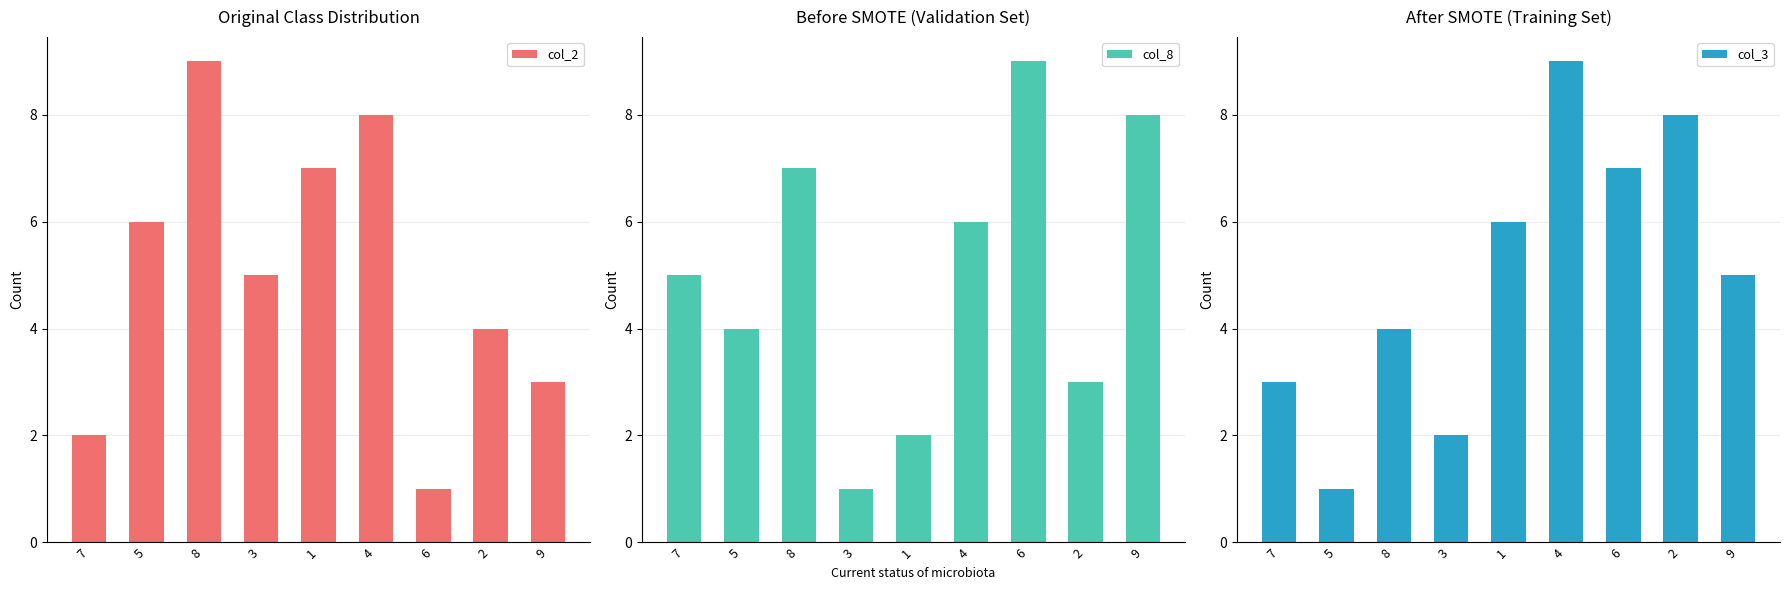

How many groups of bars are there?

9